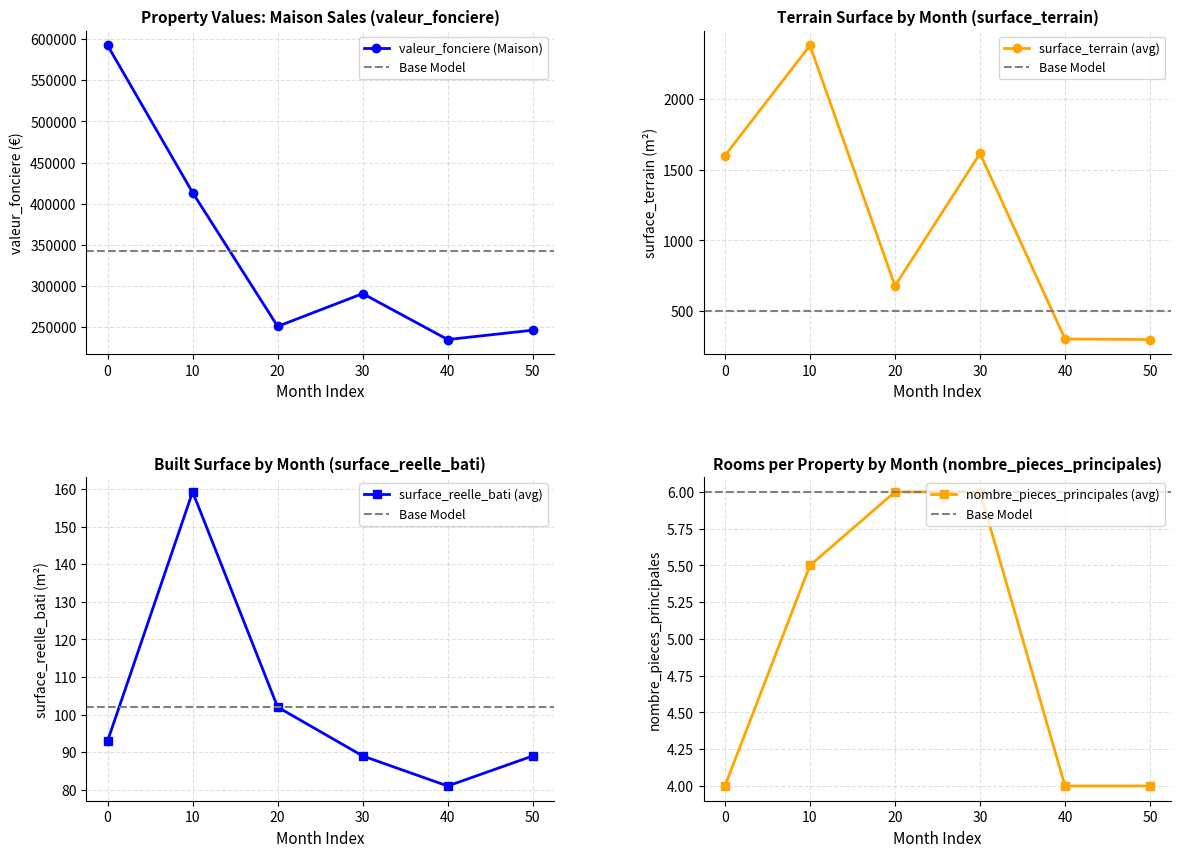

What is the value of the valeur_fonciere (Maison) point at the 5th from the left?

235000